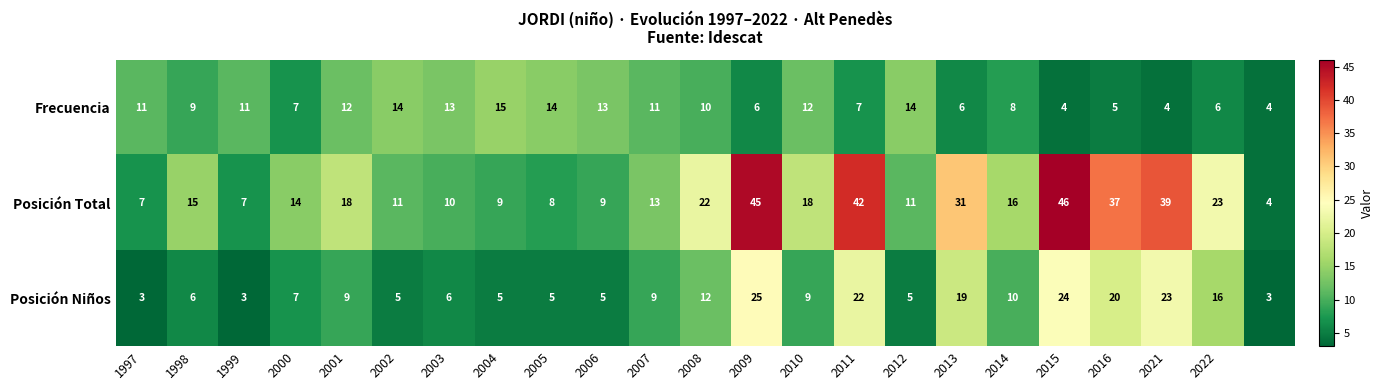

What is the difference between the maximum and minimum values in the Frecuencia series?

11